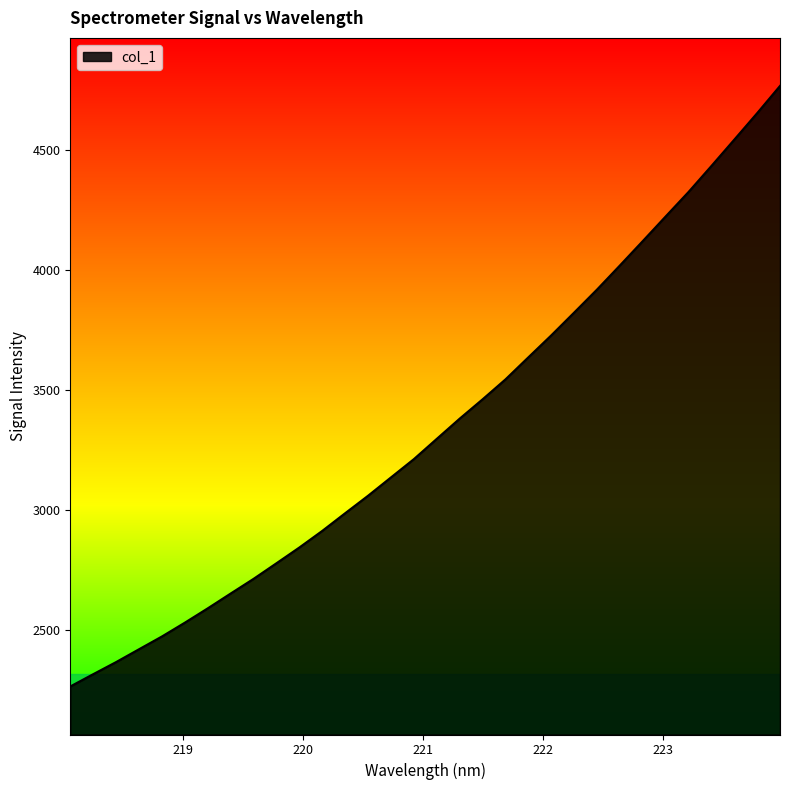

What is the minimum value shown in the chart?

2265.0